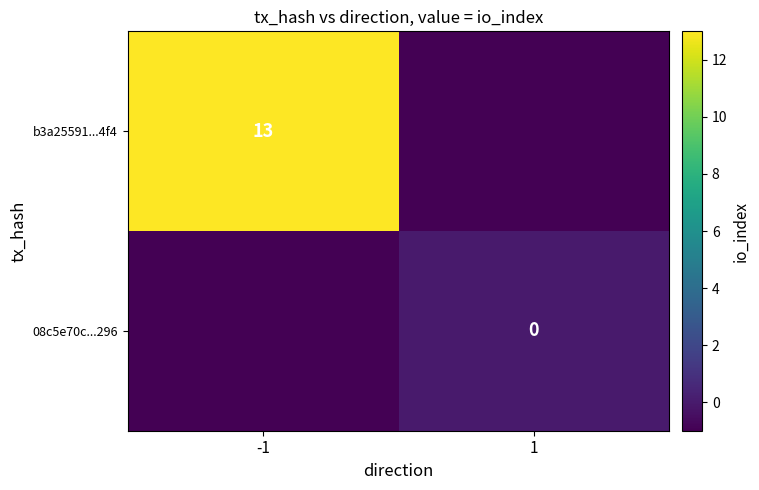

At which category is the sum across all series the highest?

-1